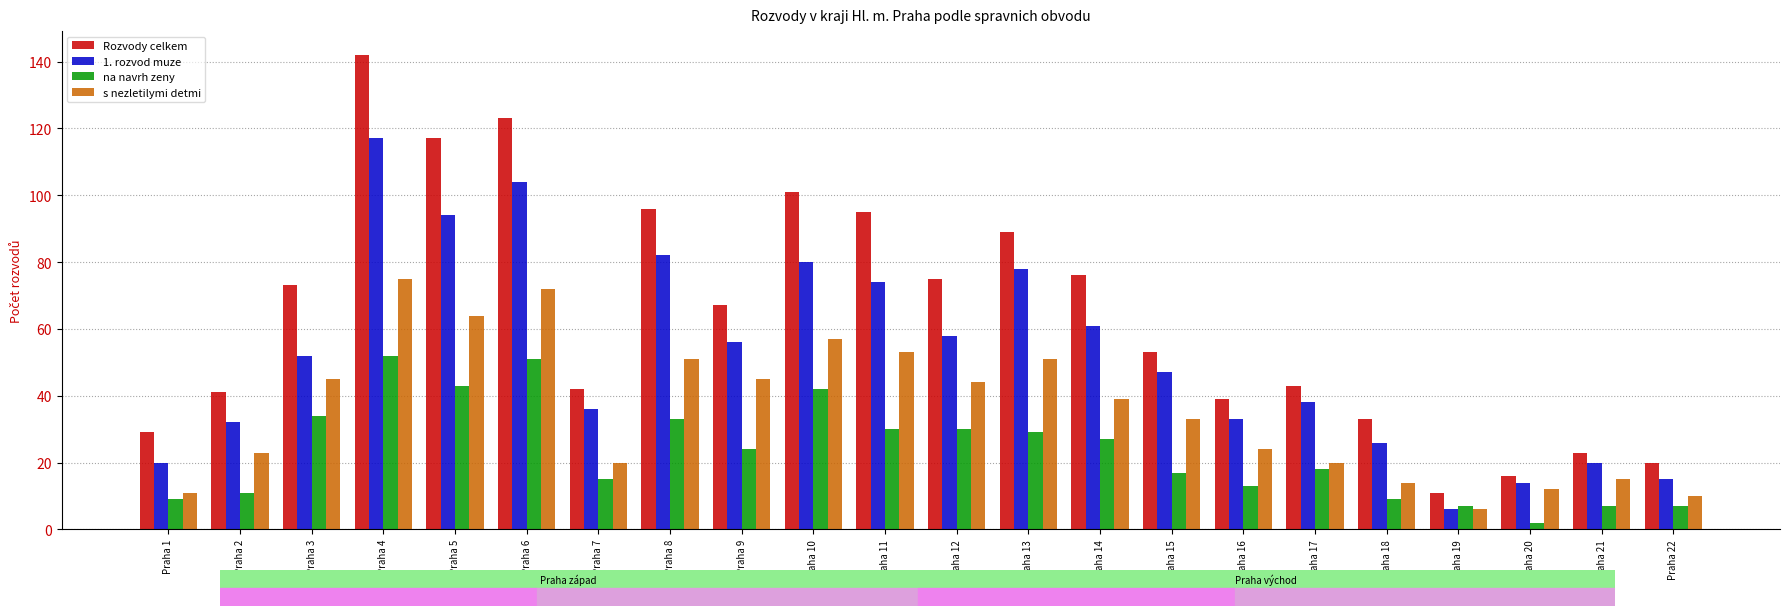

Reading left to right, list all the values displayed in this chart.

Rozvody celkem: Praha 1=29	Praha 2=41	Praha 3=73	Praha 4=142	Praha 5=117	Praha 6=123	Praha 7=42	Praha 8=96	Praha 9=67	Praha 10=101	Praha 11=95	Praha 12=75	Praha 13=89	Praha 14=76	Praha 15=53	Praha 16=39	Praha 17=43	Praha 18=33	Praha 19=11	Praha 20=16	Praha 21=23	Praha 22=20
1. rozvod muze: Praha 1=20	Praha 2=32	Praha 3=52	Praha 4=117	Praha 5=94	Praha 6=104	Praha 7=36	Praha 8=82	Praha 9=56	Praha 10=80	Praha 11=74	Praha 12=58	Praha 13=78	Praha 14=61	Praha 15=47	Praha 16=33	Praha 17=38	Praha 18=26	Praha 19=6	Praha 20=14	Praha 21=20	Praha 22=15
na navrh zeny: Praha 1=9	Praha 2=11	Praha 3=34	Praha 4=52	Praha 5=43	Praha 6=51	Praha 7=15	Praha 8=33	Praha 9=24	Praha 10=42	Praha 11=30	Praha 12=30	Praha 13=29	Praha 14=27	Praha 15=17	Praha 16=13	Praha 17=18	Praha 18=9	Praha 19=7	Praha 20=2	Praha 21=7	Praha 22=7
s nezletilymi detmi: Praha 1=11	Praha 2=23	Praha 3=45	Praha 4=75	Praha 5=64	Praha 6=72	Praha 7=20	Praha 8=51	Praha 9=45	Praha 10=57	Praha 11=53	Praha 12=44	Praha 13=51	Praha 14=39	Praha 15=33	Praha 16=24	Praha 17=20	Praha 18=14	Praha 19=6	Praha 20=12	Praha 21=15	Praha 22=10